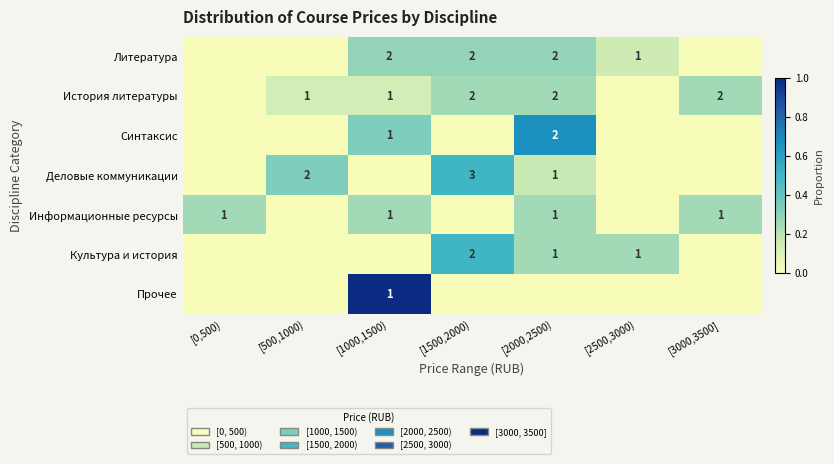

What is the total value across all series at [3000,3500]?

0.5